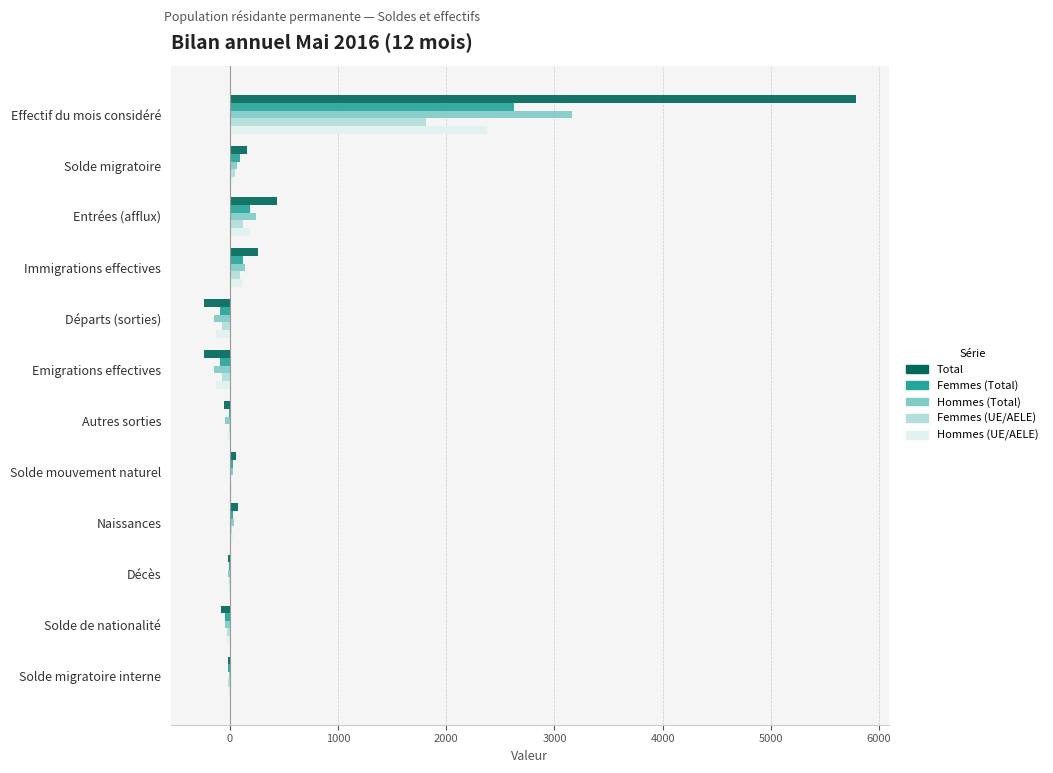

Between Effectif du mois considéré and Entrées (afflux), which series saw the biggest shift?

Total